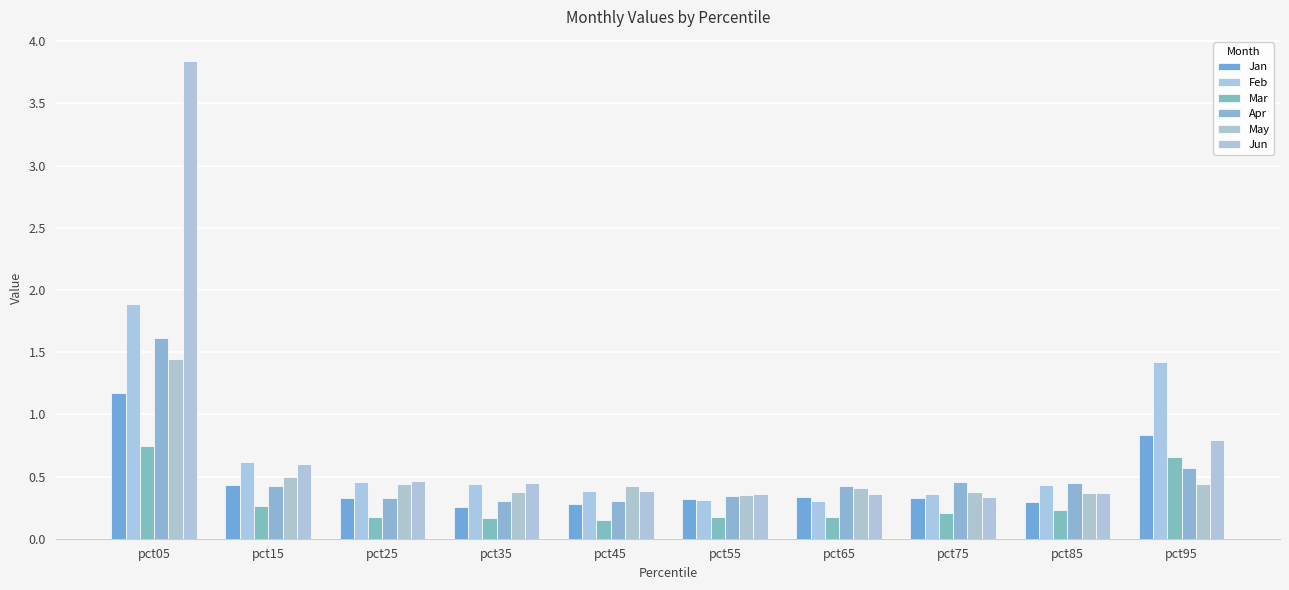

Are the bars horizontal?

No